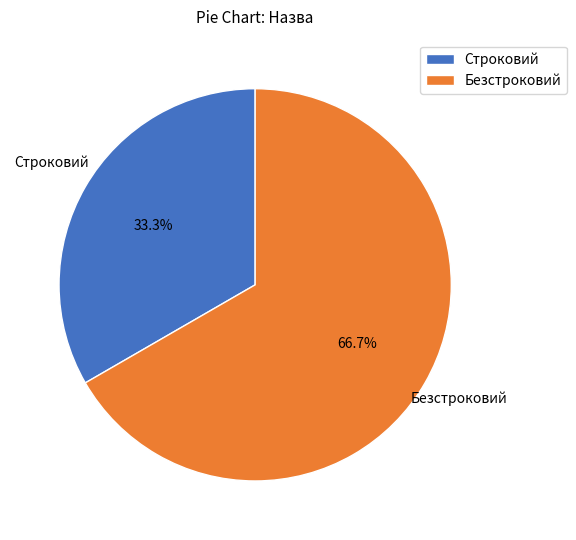

To the nearest percent, what is the combined percentage of Безстроковий and Строковий?

100%